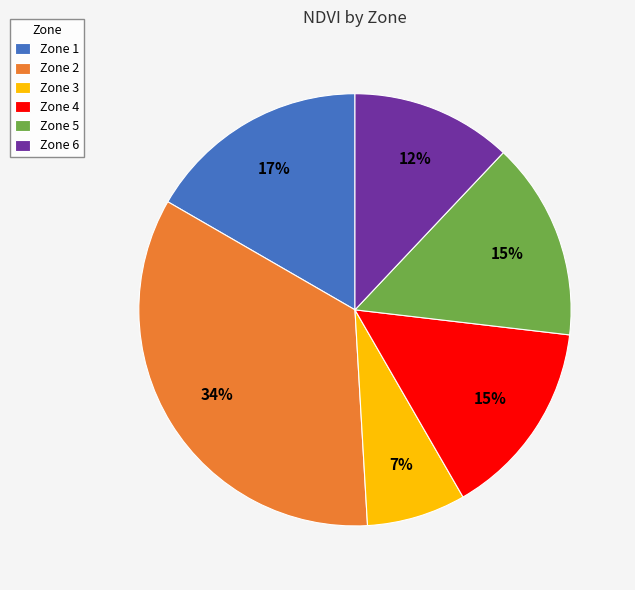

Approximately how many times larger is the value at Zone 5 compared to Zone 4?

1.0